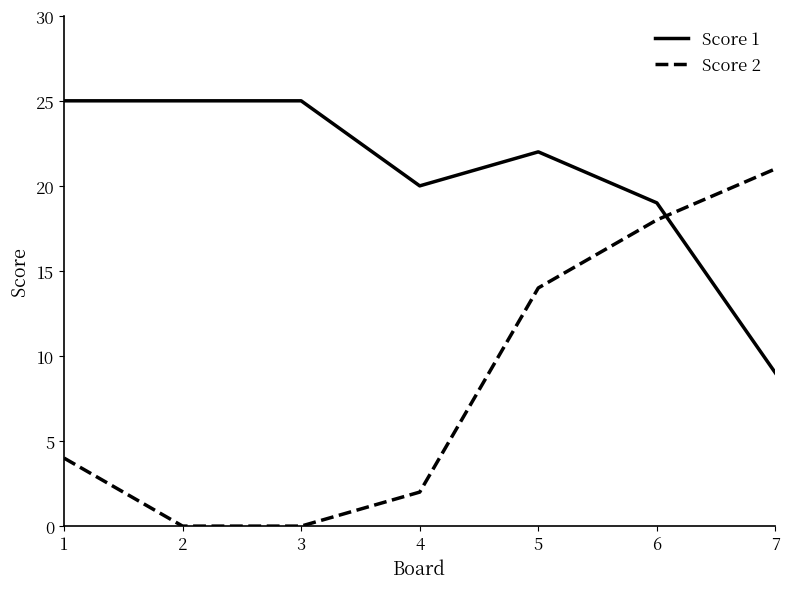

What is the maximum value shown in the chart?

25